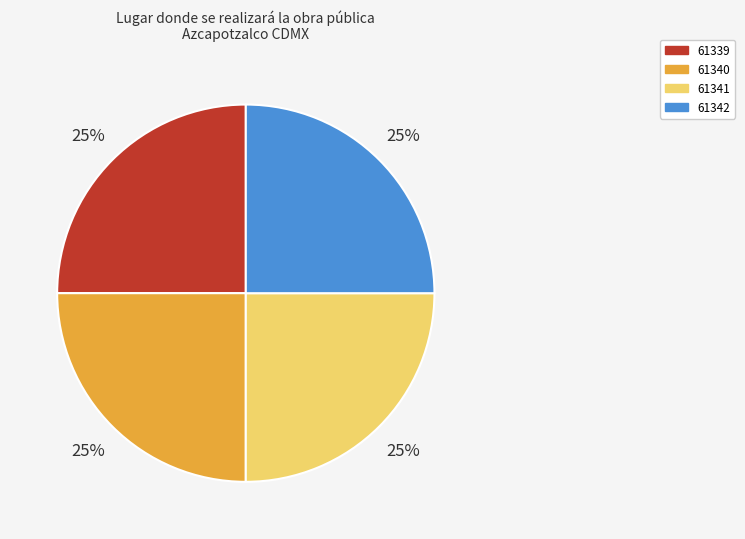

The 61342 slice represents 14% of the pie. True or false?

False